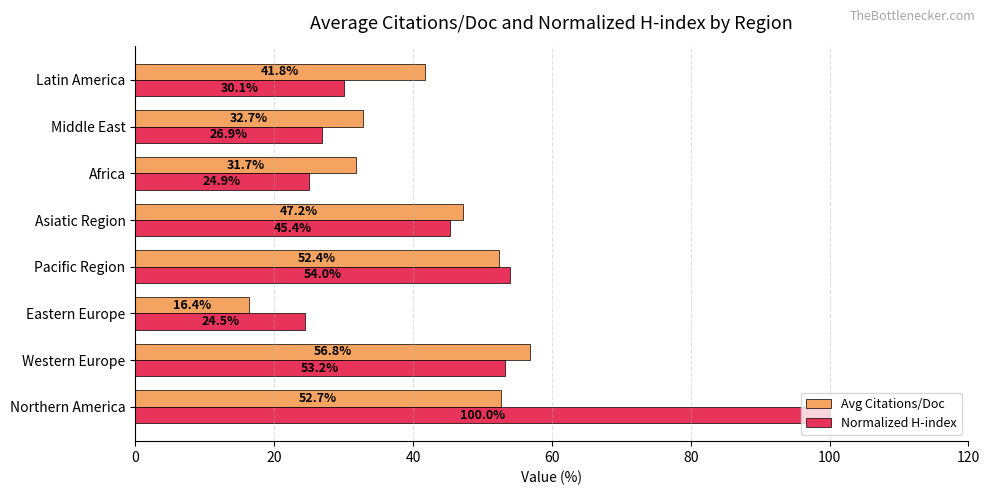

Is it true that Avg Citations/Doc equals 16.4 at Eastern Europe?

True